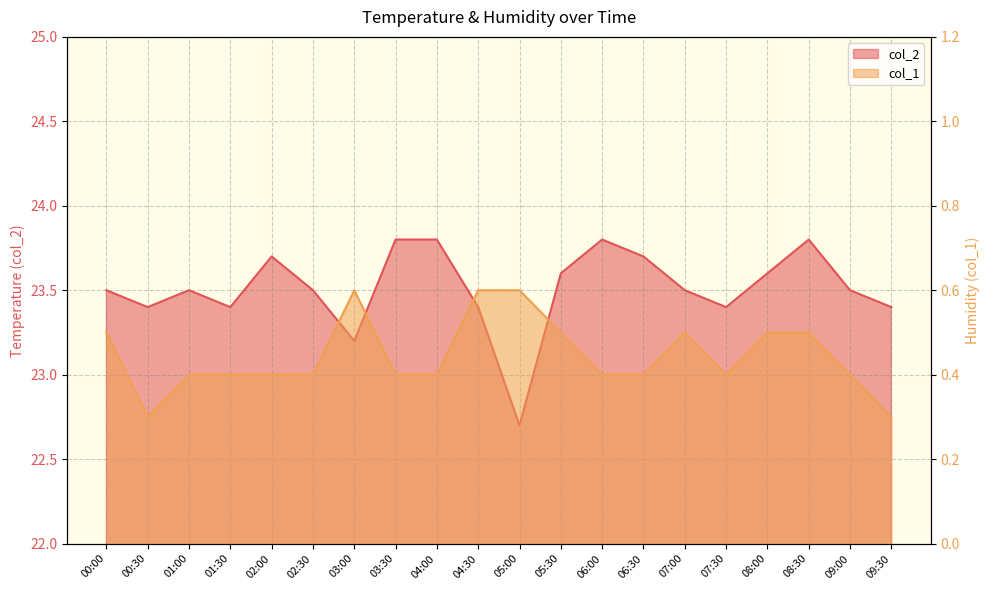

Reading left to right, list all the values displayed in this chart.

col_2: 00:00=23.5	00:30=23.4	01:00=23.5	01:30=23.4	02:00=23.7	02:30=23.5	03:00=23.2	03:30=23.8	04:00=23.8	04:30=23.4	05:00=22.7	05:30=23.6	06:00=23.8	06:30=23.7	07:00=23.5	07:30=23.4	08:00=23.6	08:30=23.8	09:00=23.5	09:30=23.4
col_1: 00:00=0.5	00:30=0.3	01:00=0.4	01:30=0.4	02:00=0.4	02:30=0.4	03:00=0.6	03:30=0.4	04:00=0.4	04:30=0.6	05:00=0.6	05:30=0.5	06:00=0.4	06:30=0.4	07:00=0.5	07:30=0.4	08:00=0.5	08:30=0.5	09:00=0.4	09:30=0.3